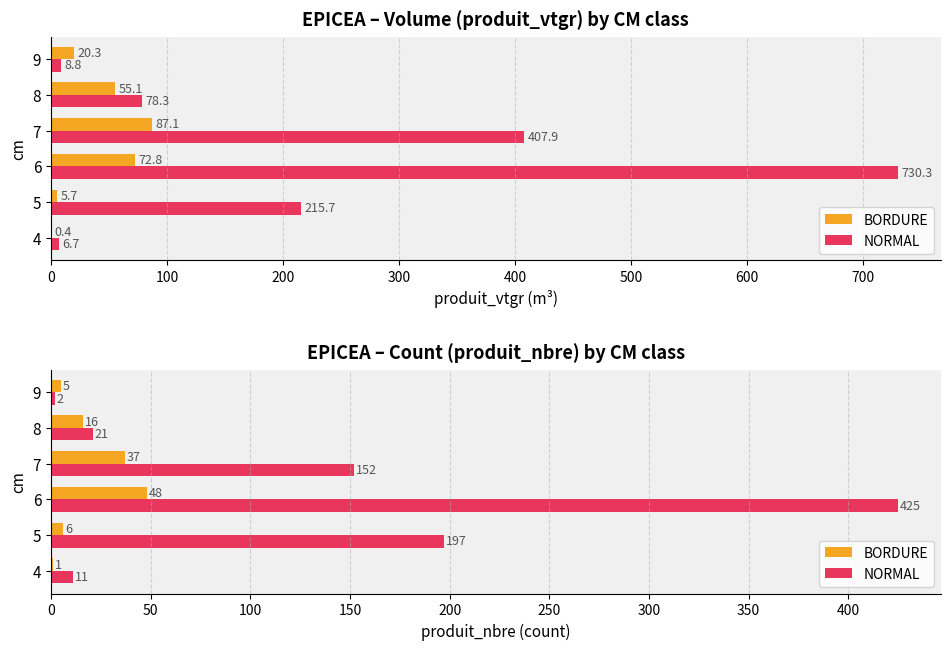

At how many categories does at least one series exceed 227?

1